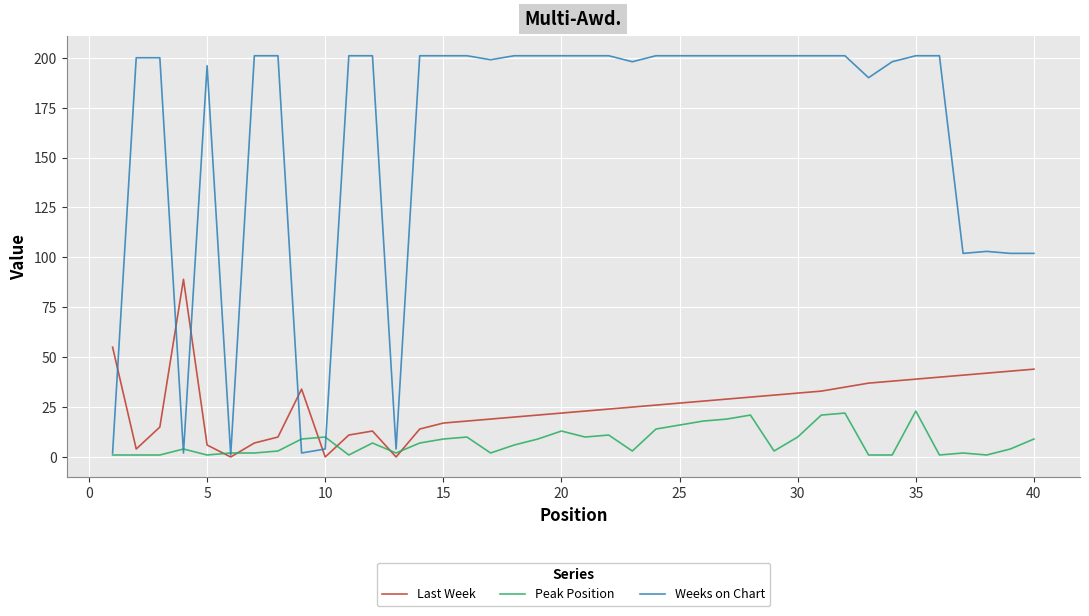

What is the maximum value shown in the chart?

201